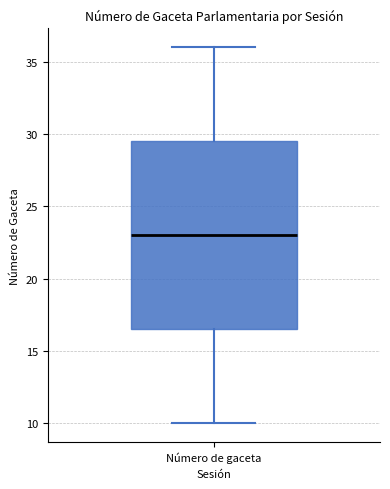

Where does the median line of the box for Número de gaceta sit on the y-axis? The values are not printed on the chart, so give them approximately, as read against the axis.

23.0